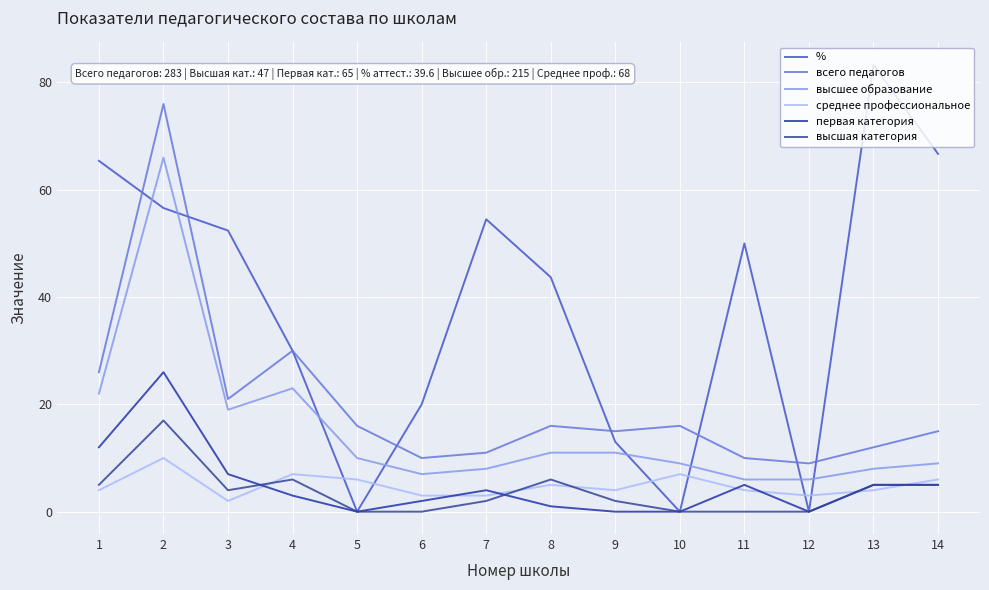

What is the maximum value for высшее образование?

66.0